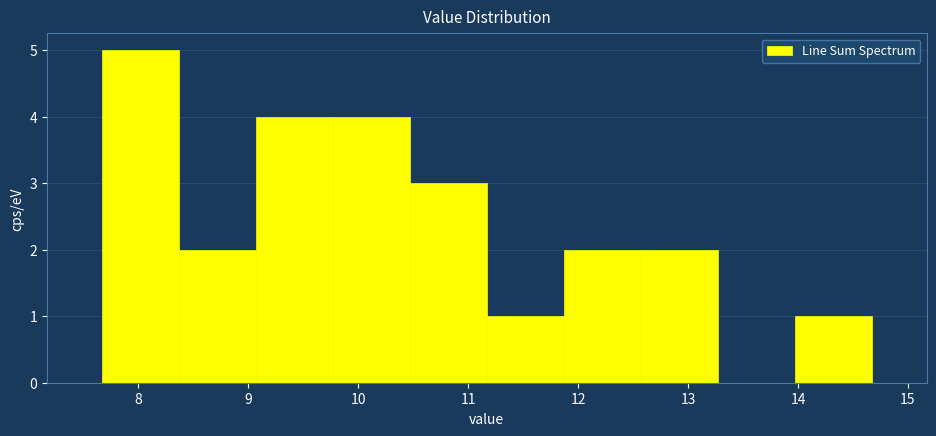

Reading left to right, transcribe this chart: for each bar, give the range it covers on the x-axis and its height. Neither the bar edges nor the heights are printed on the chart, so give them approximately, as read against the axes.

7.67 to 8.37: 5
8.37 to 9.07: 2
9.07 to 9.77: 4
9.77 to 10.47: 4
10.47 to 11.17: 3
11.17 to 11.87: 1
11.87 to 12.57: 2
12.57 to 13.27: 2
13.27 to 13.97: 0
13.97 to 14.67: 1